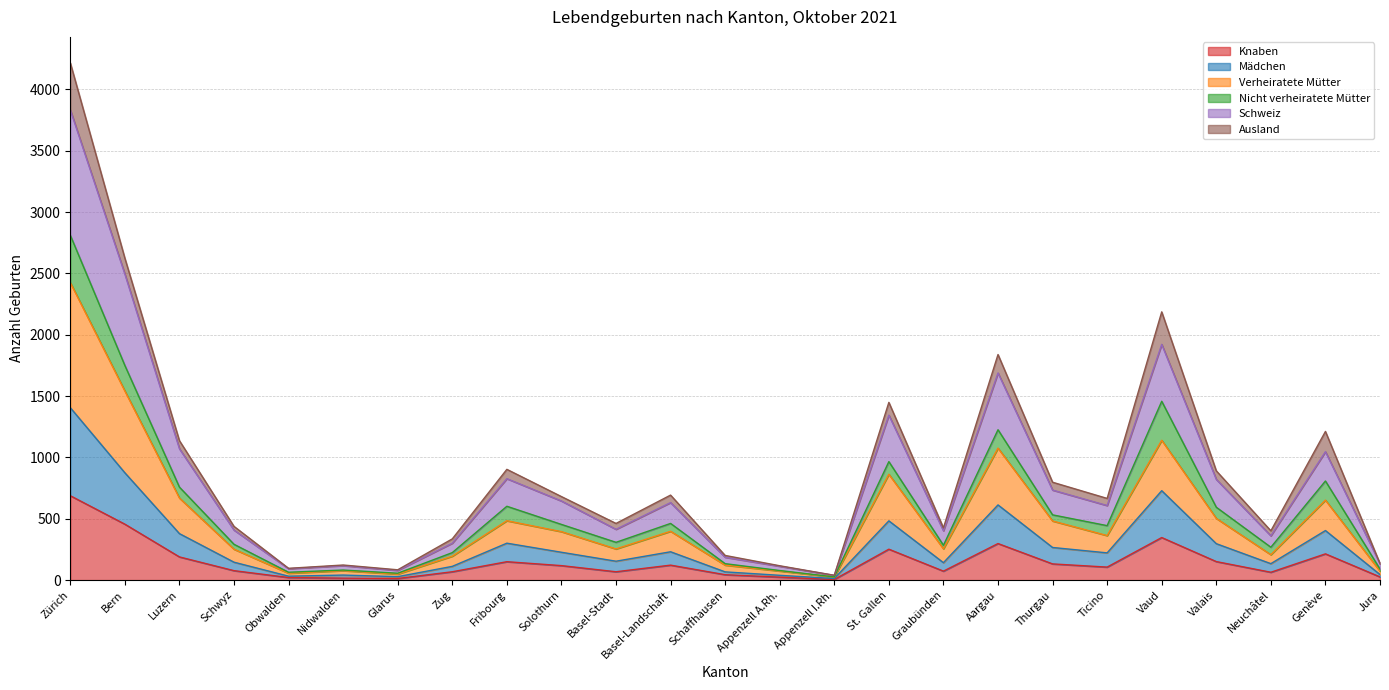

Which category has the highest value in the Verheiratete Mütter series?

Zürich